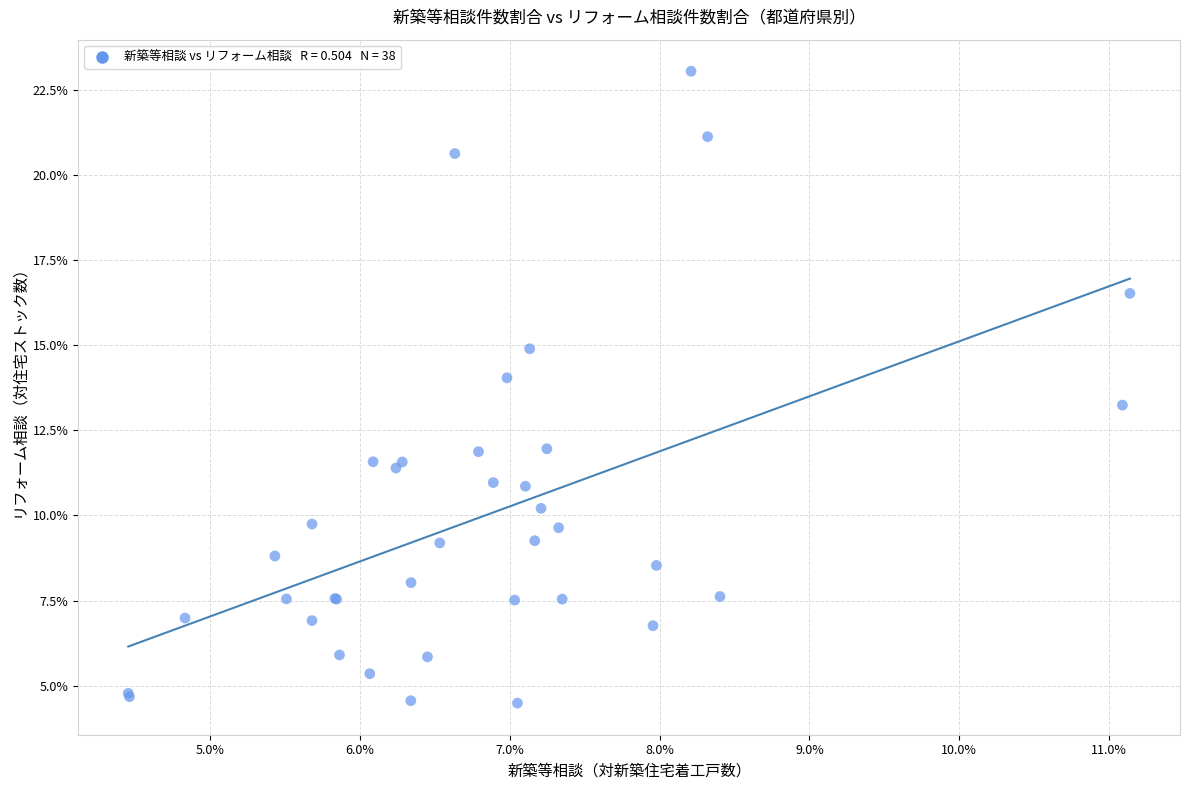

What Y value in the scatter plot is closest to 13?

13.2